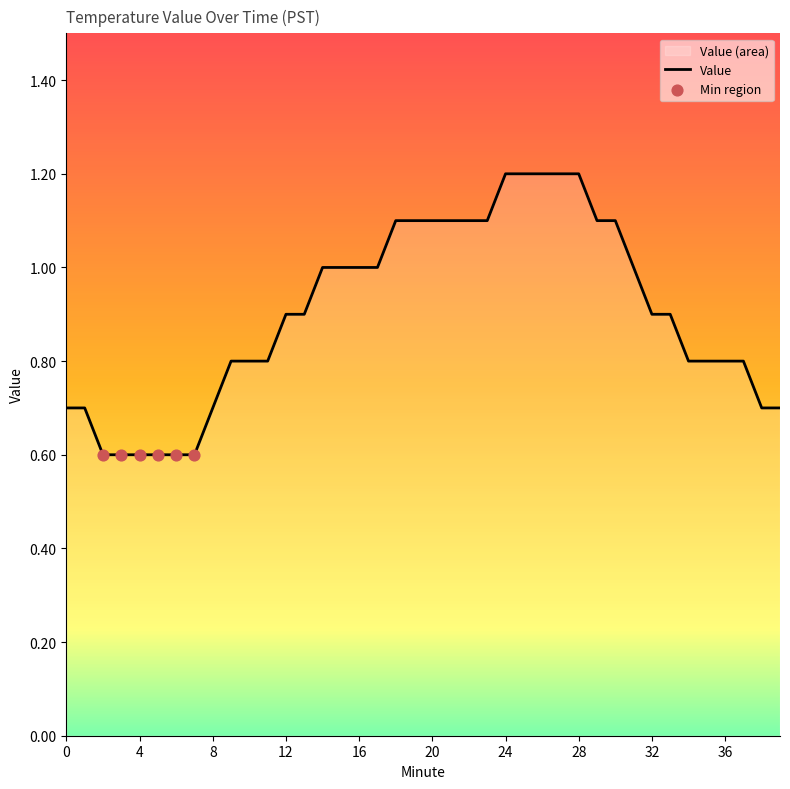

Between 1 and 17, which is larger?

17